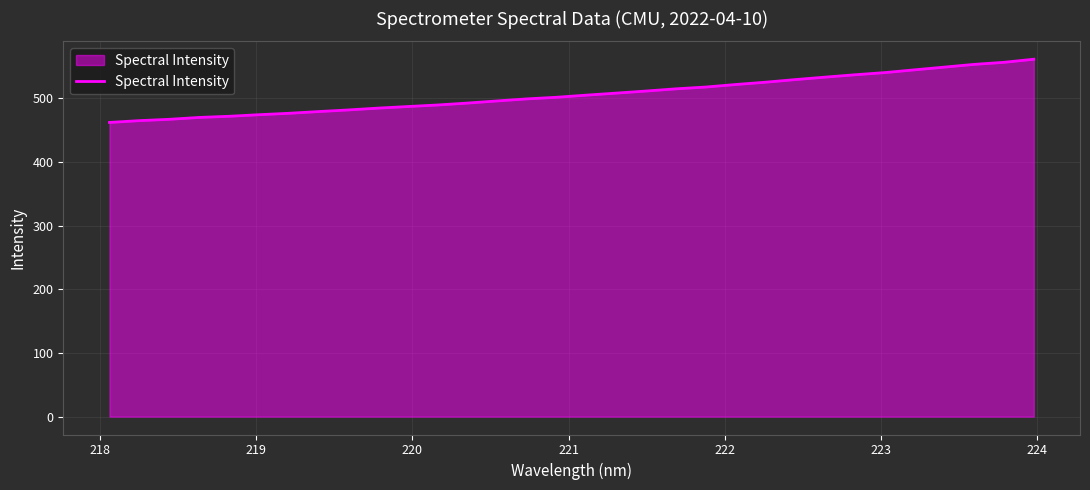

How many distinct data groups are displayed?

1